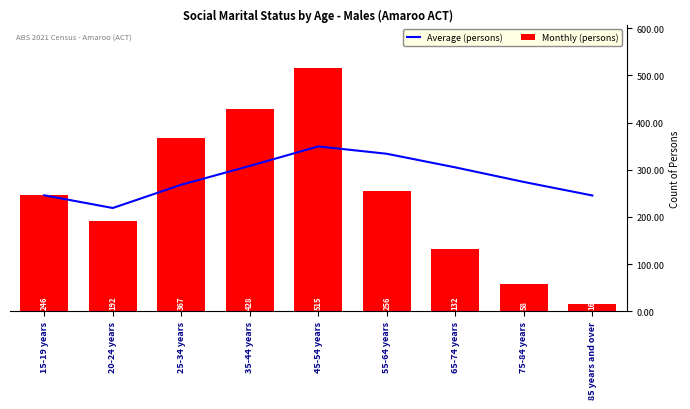

At which label does Monthly (persons) reach its minimum?

85 years and over